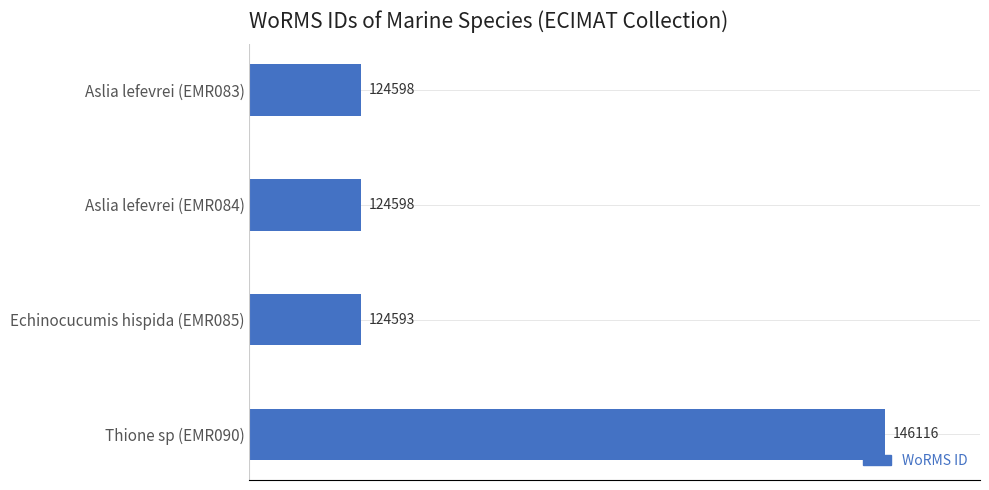

What is the greatest value displayed?

146116